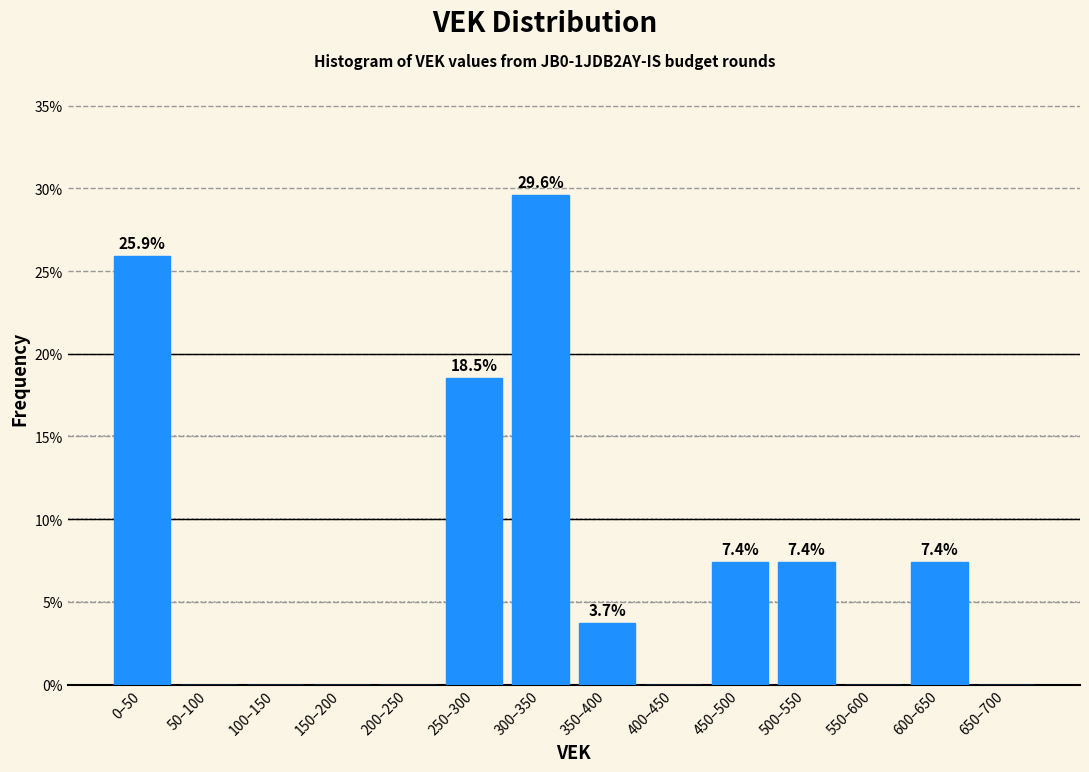

Reading left to right, extract all data points from this chart.

0–50=25.9	50–100=0.0	100–150=0.0	150–200=0.0	200–250=0.0	250–300=18.5	300–350=29.6	350–400=3.7	400–450=0.0	450–500=7.4	500–550=7.4	550–600=0.0	600–650=7.4	650–700=0.0